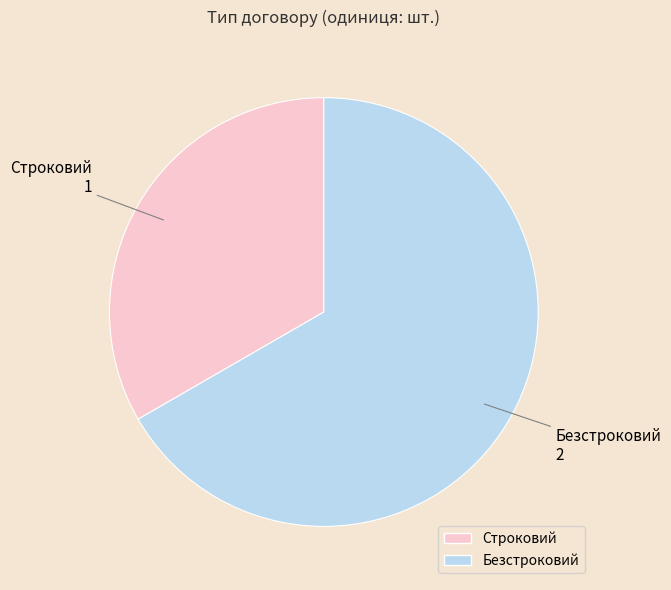

How many slices are in this pie chart?

2